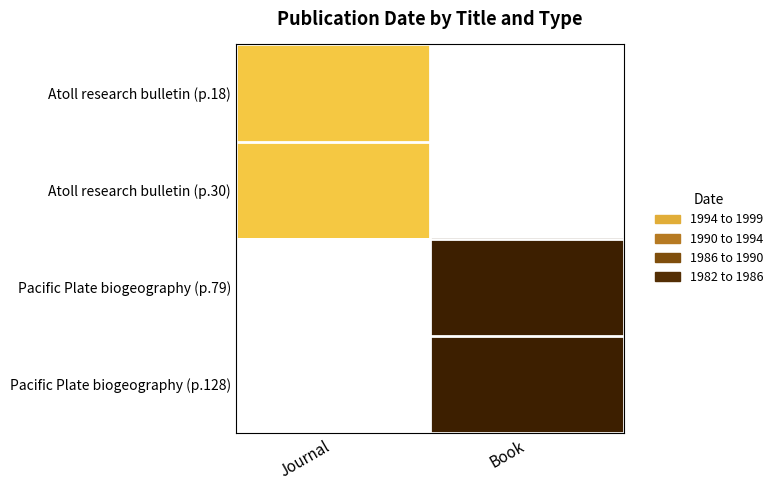

What is the minimum value shown in the chart?

1982.0